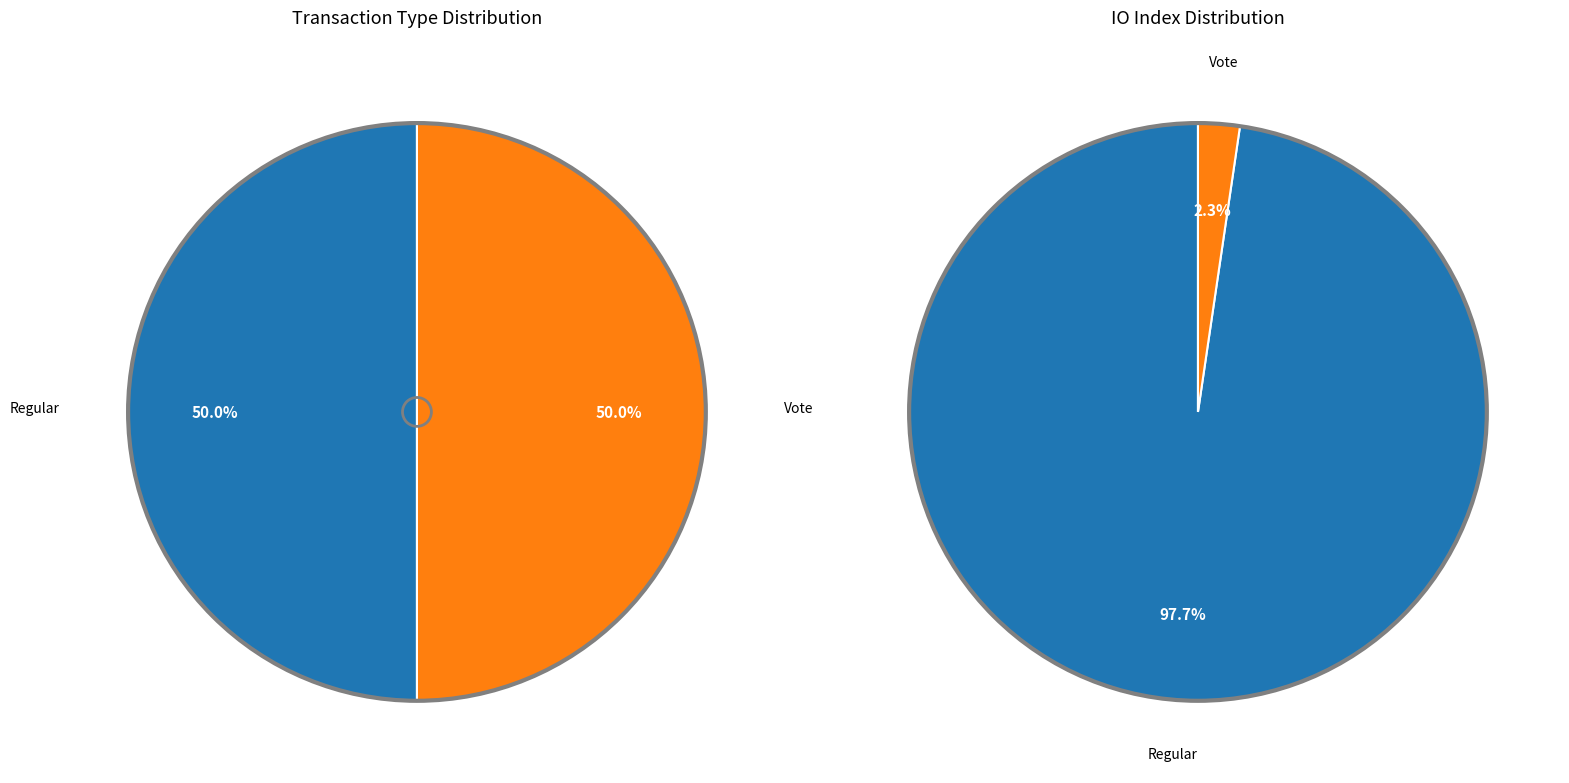

What is the majority slice?

tx_type_Regular (io_index=84)